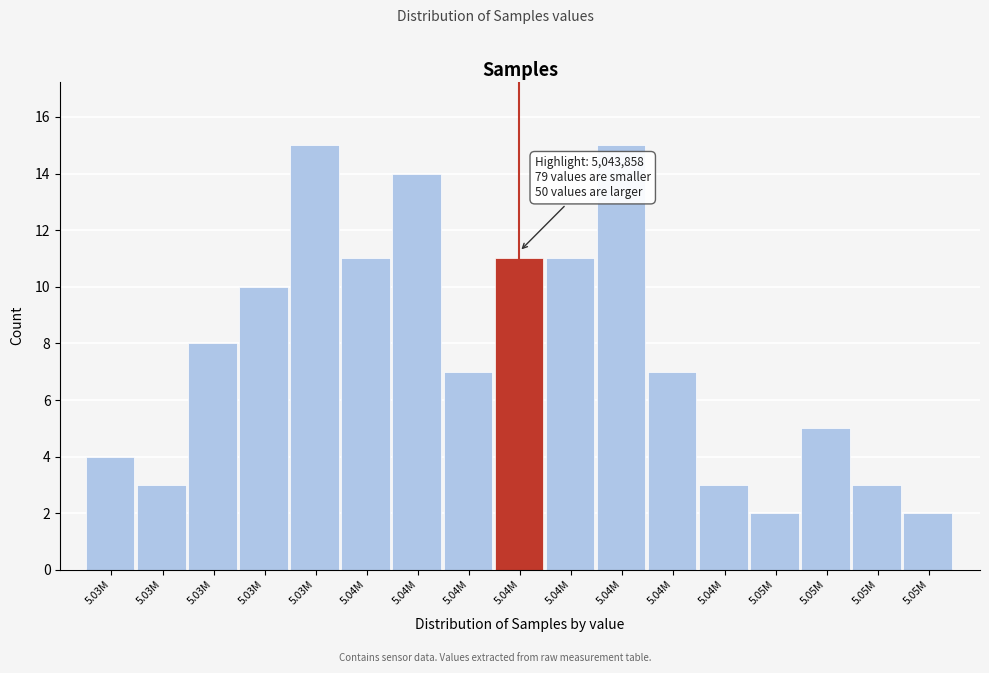

Count the number of categories in the chart.

17